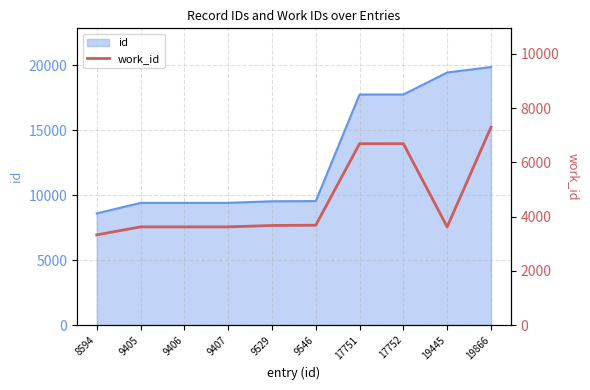

Where is the data nearest to the value 5311?

17751